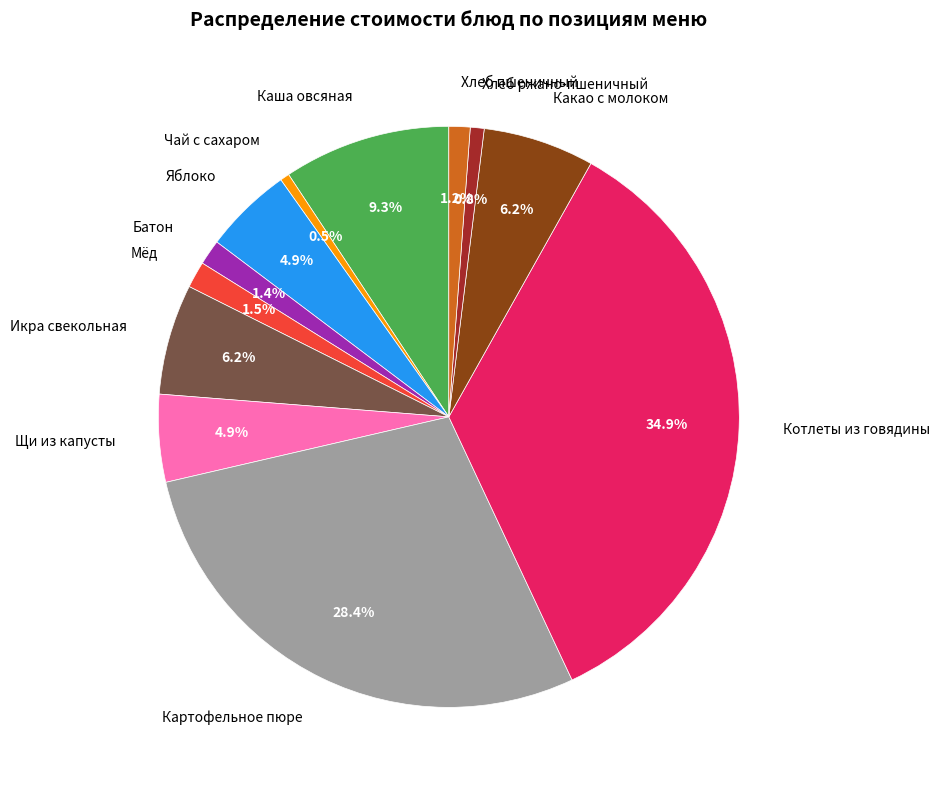

Count the number of slices in the pie.

12